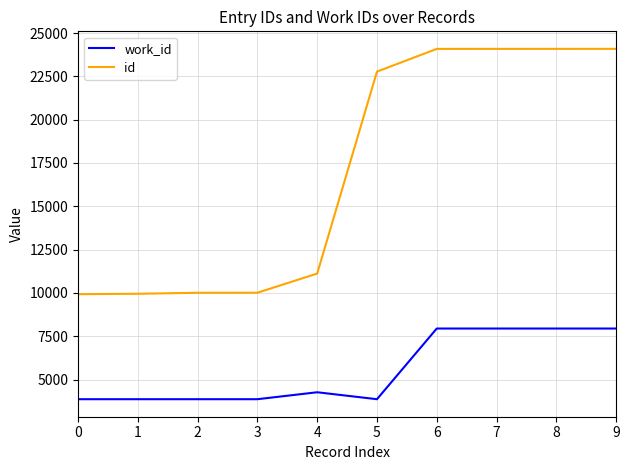

True or false: work_id and id intersect in this chart.

False